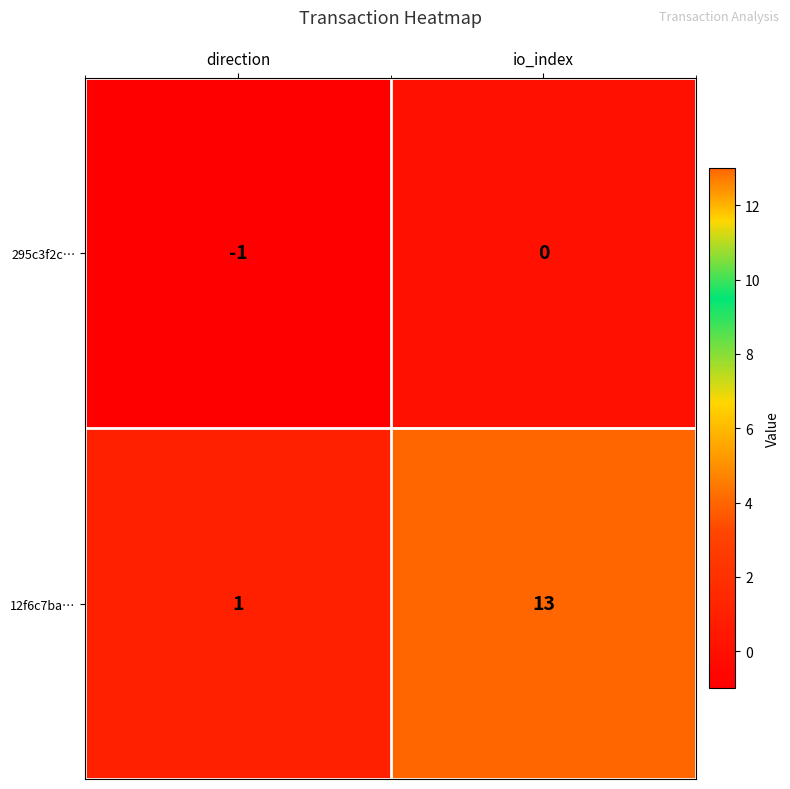

The 12f6c7ba… series shows 13 at io_index. True or false?

True